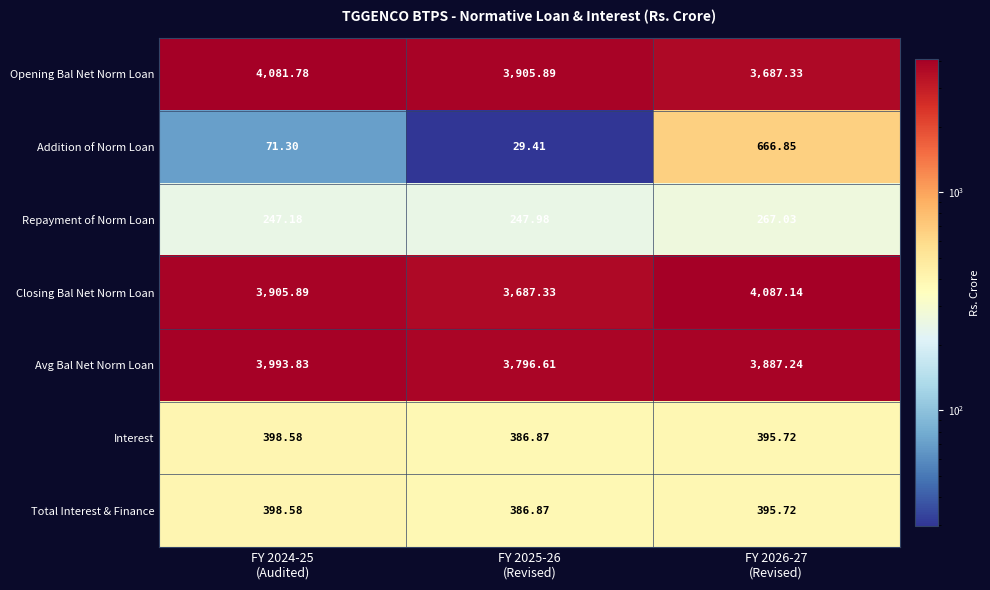

Which series has the largest total across all categories?

Closing Bal Net Norm Loan